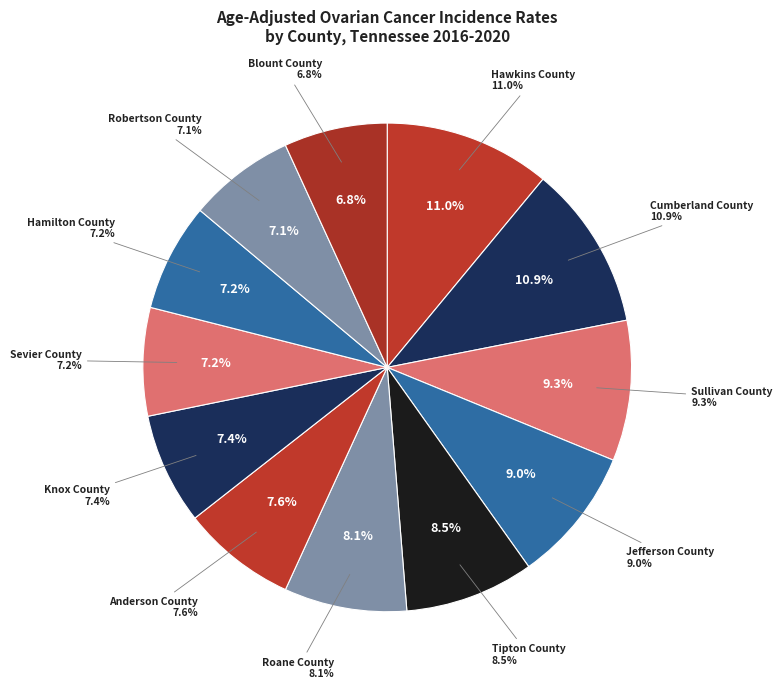

To the nearest percent, what is the combined percentage of Knox County and Robertson County?

14%